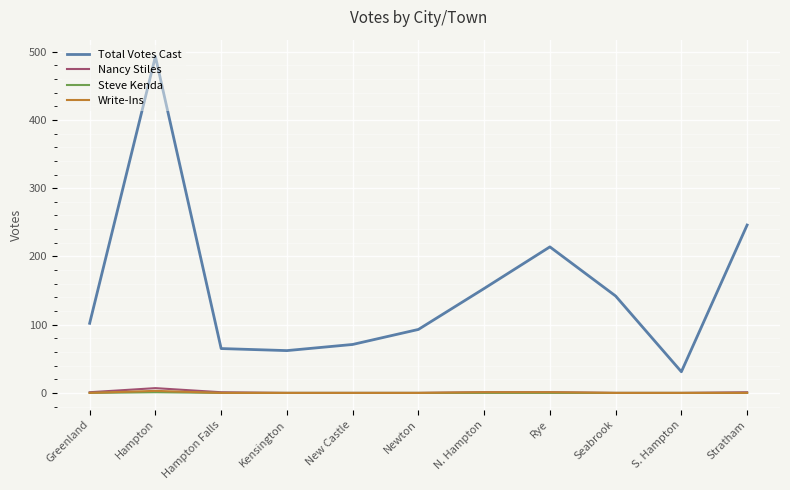

What is the spread (max minus min) of values at Newton?

93